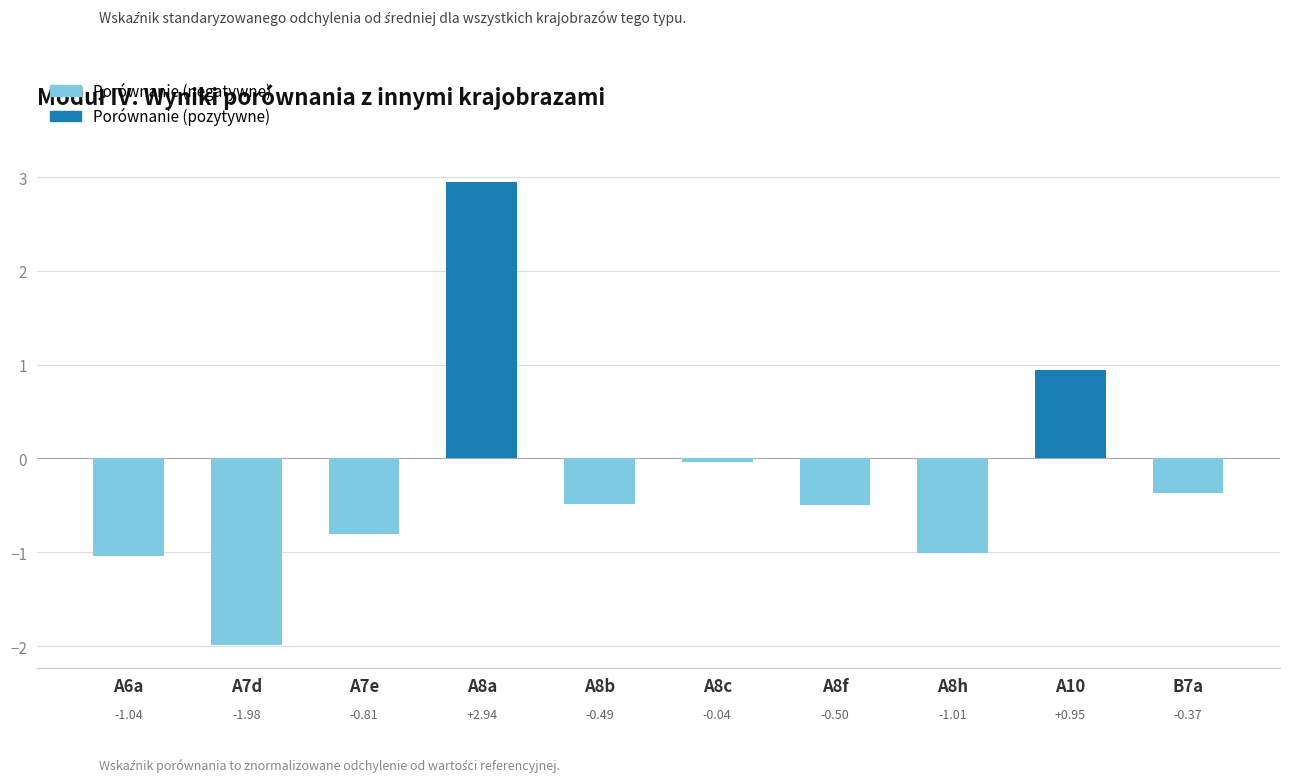

The value at A7e is -0.8. True or false?

True